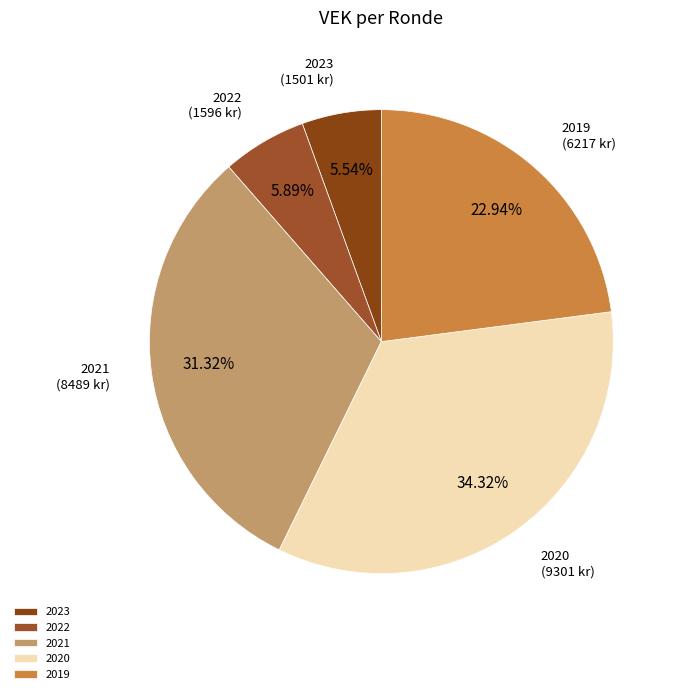

Does 2022 account for over 50% of the chart?

No